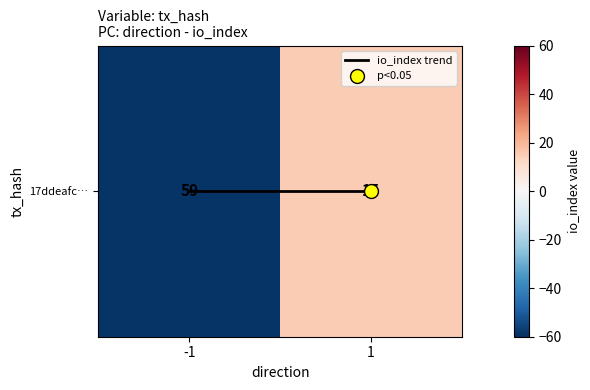

What is the greatest value displayed?

15